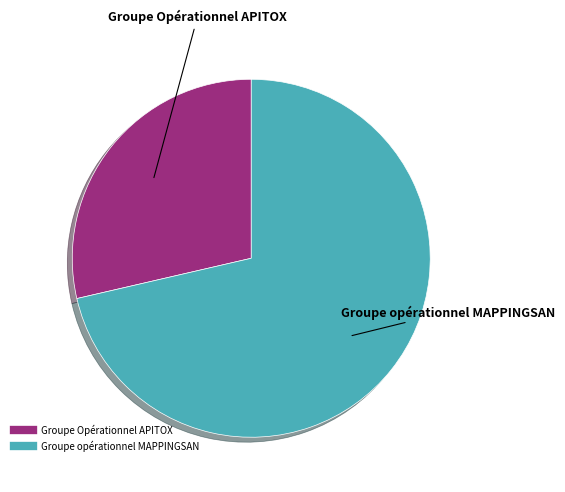

Which slice is the smallest?

Groupe Opérationnel APITOX